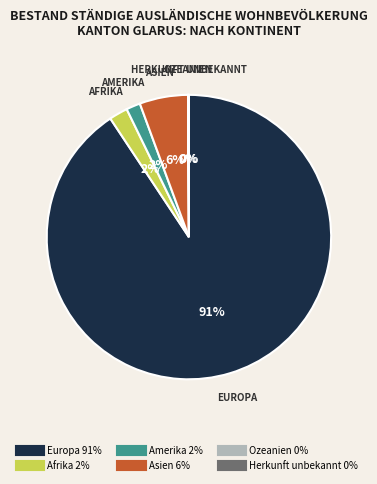

To the nearest percent, what is the average slice percentage?

17%